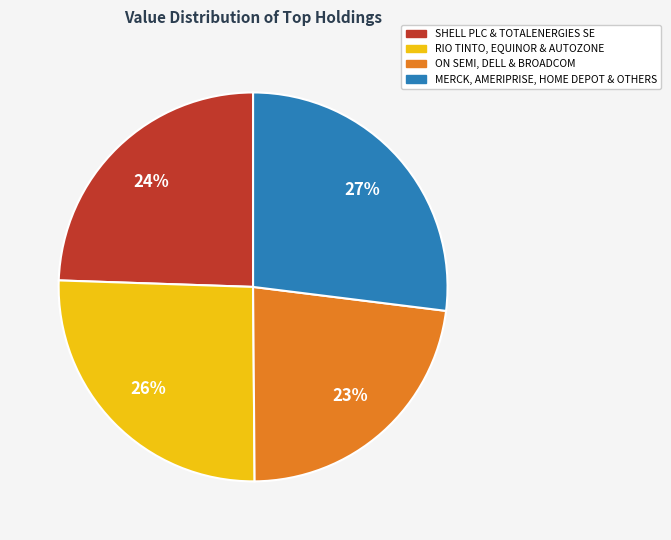

Is there any slice that represents more than half of the pie?

No